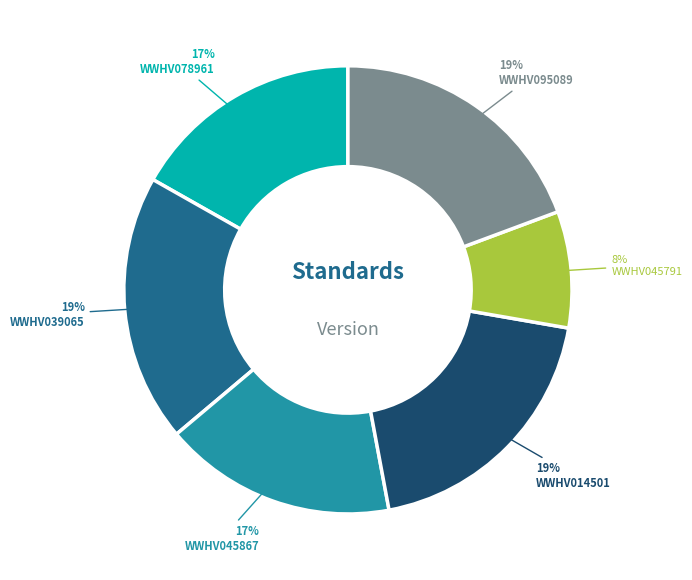

Is it true that WWHV095089 is 8% of the pie?

False